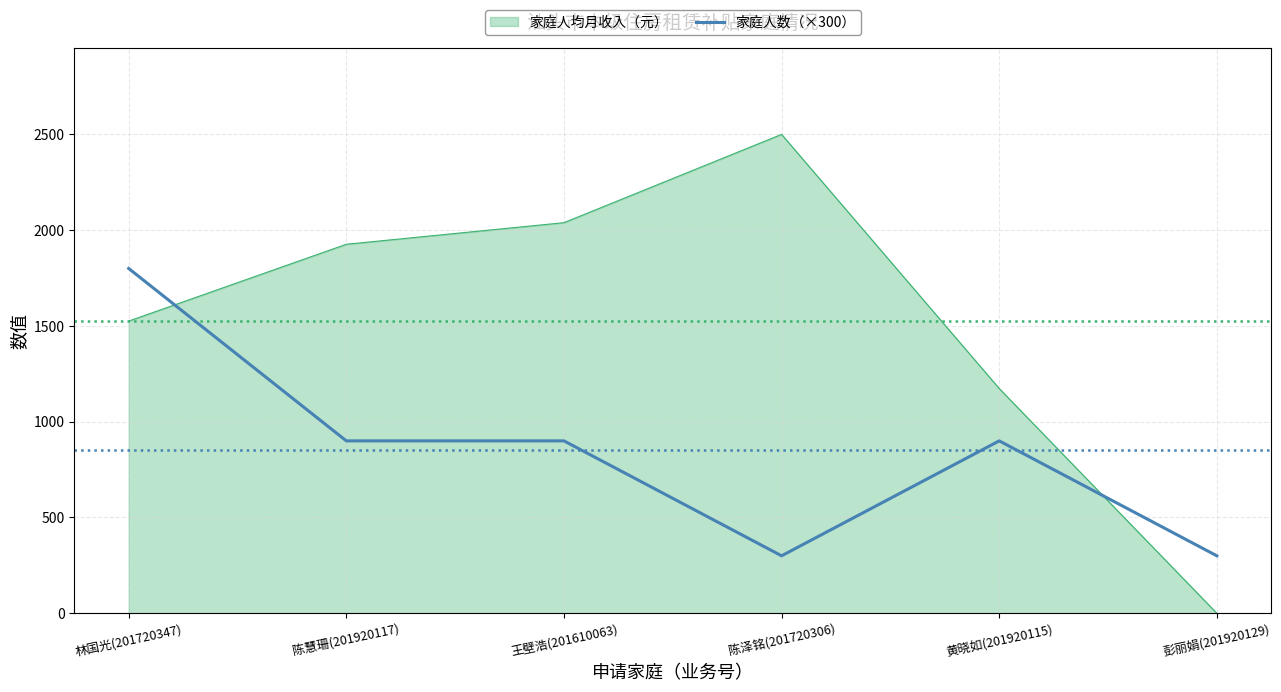

Which series has the widest spread of values?

家庭人均月收入（元）